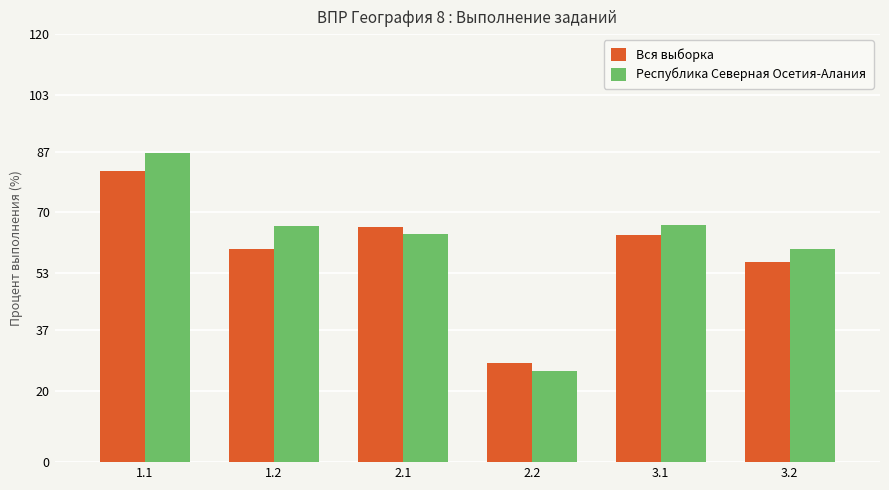

Where does the Республика Северная Осетия-Алания series first go above 66?

1.1